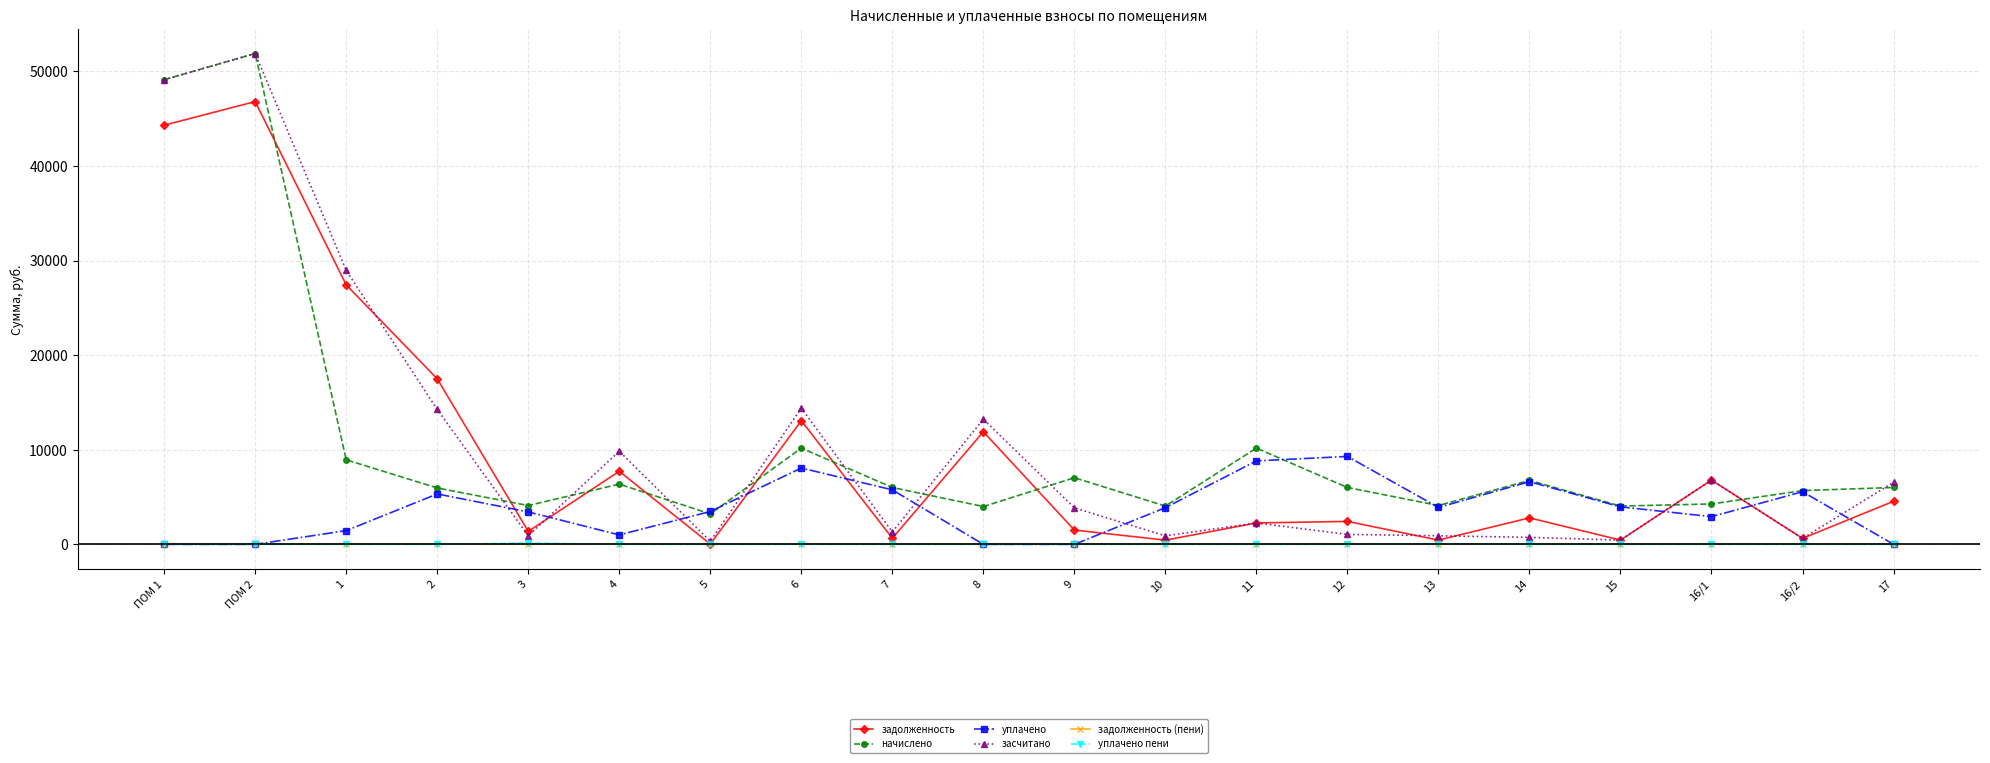

What are all the series names shown in the legend?

задолженность, начислено, уплачено, засчитано, задолженность (пени), уплачено пени